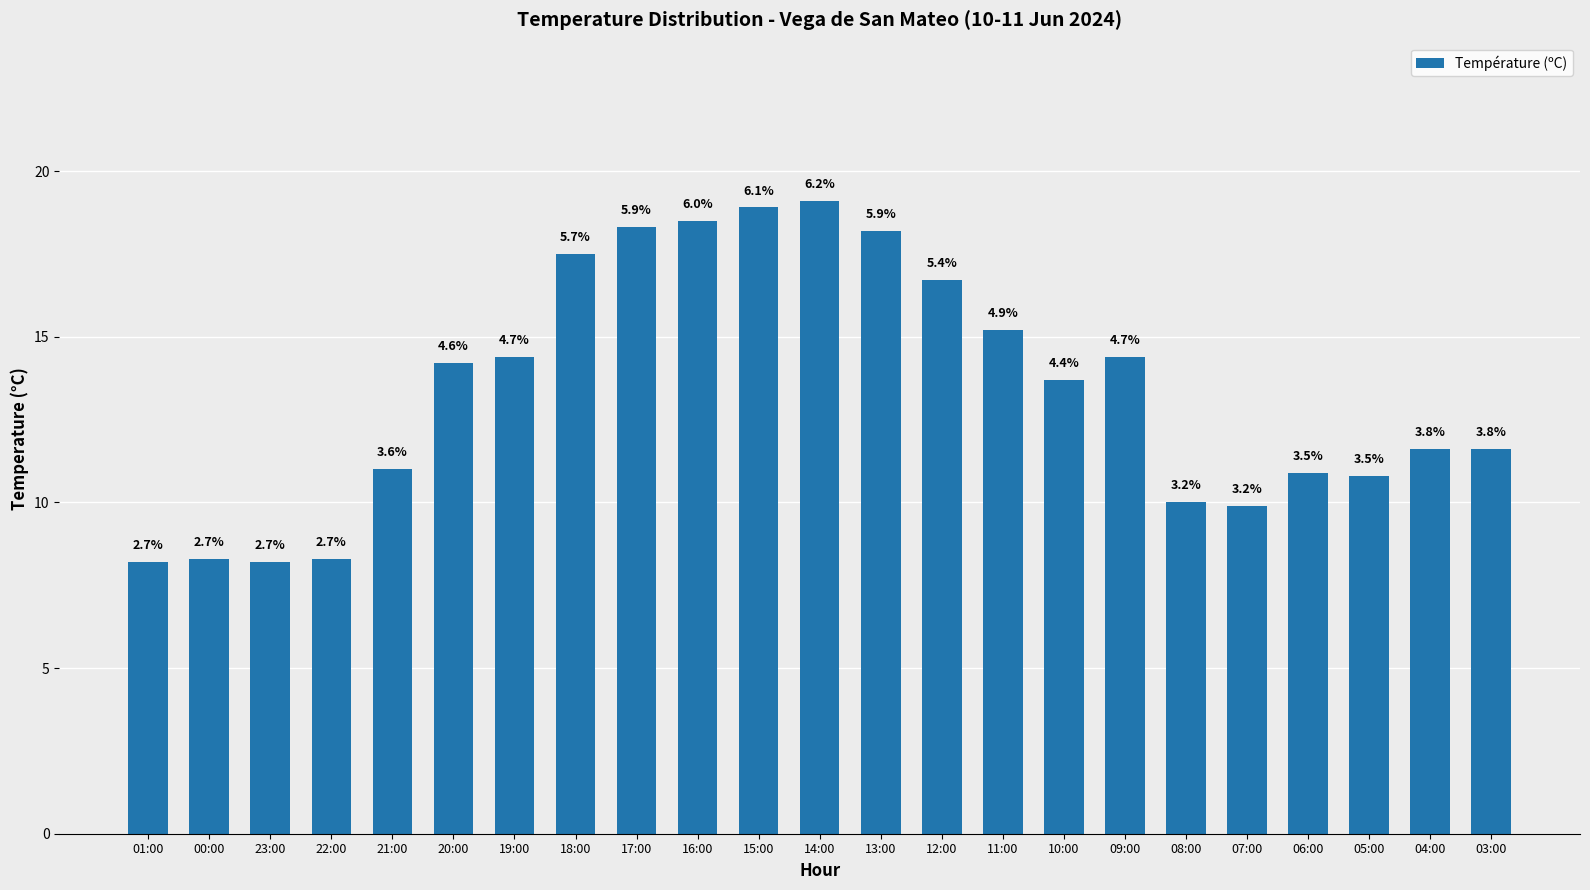

How many bars are there in total?

23